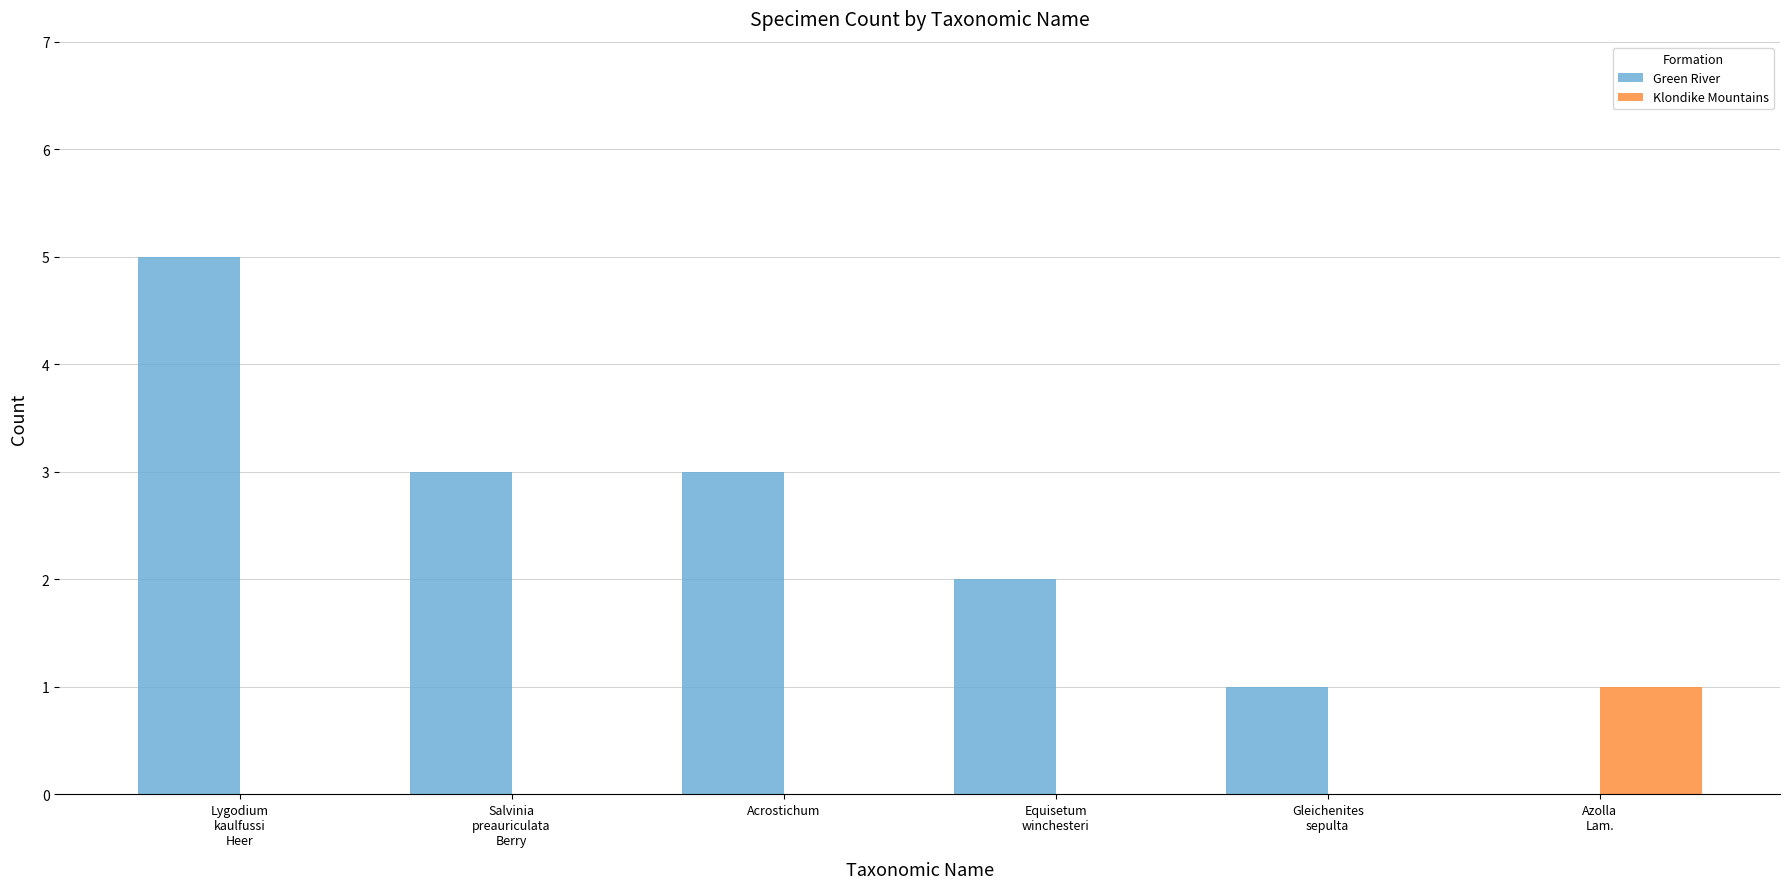

Is the value of Klondike Mountains at Acrostichum greater than the value of Green River at Acrostichum?

No